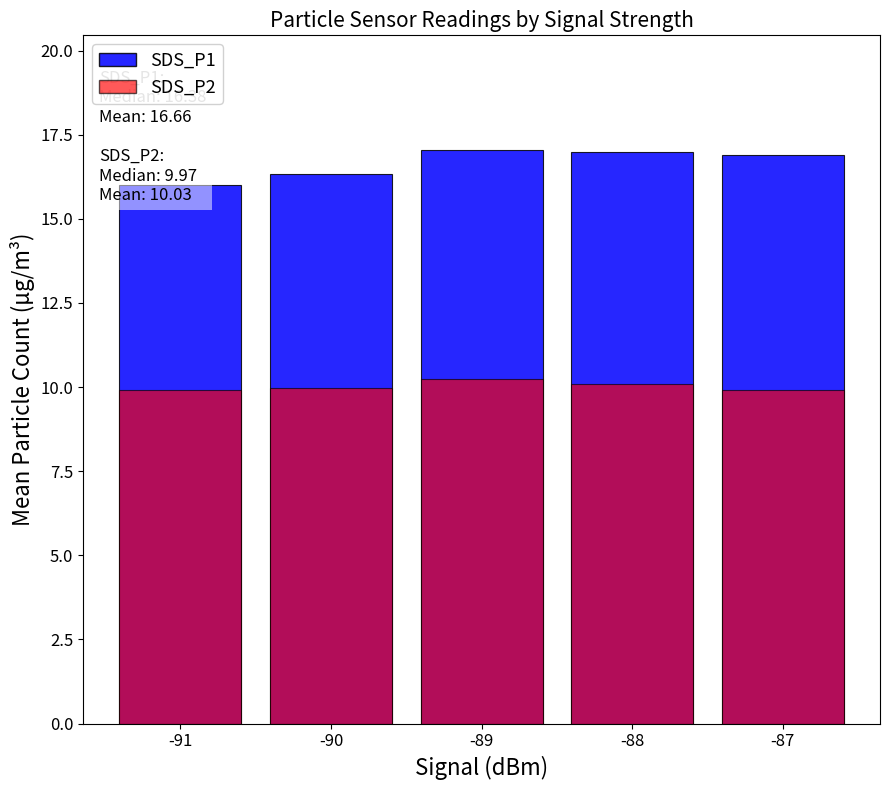

What is the maximum value shown in the chart?

17.0